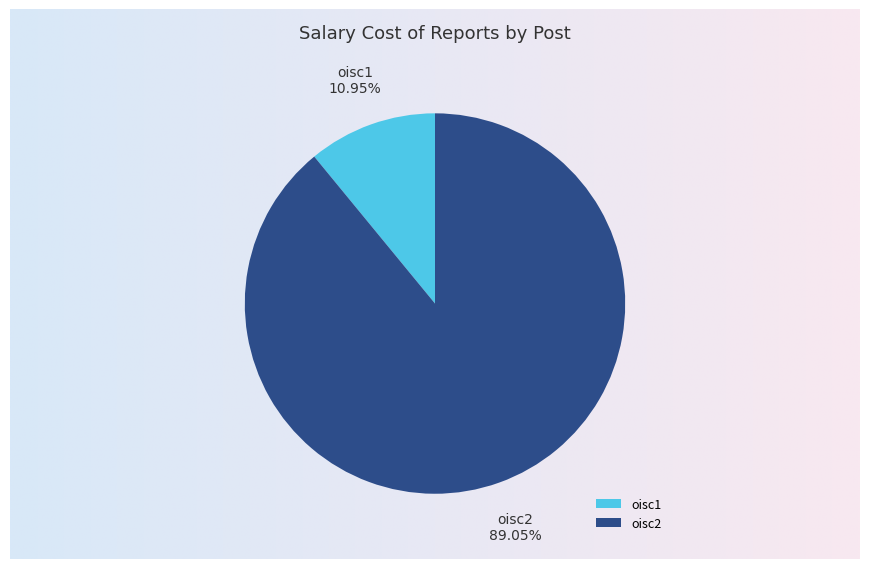

Which slice is the smallest?

oisc1